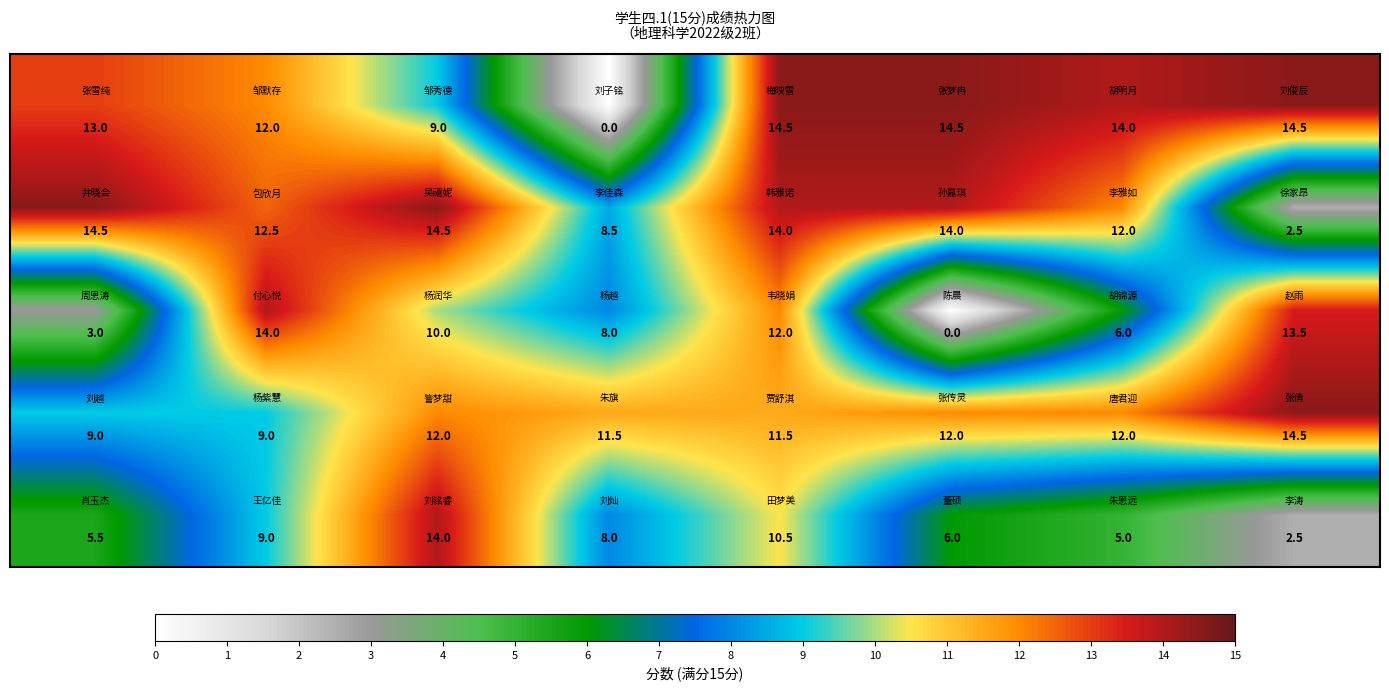

What is the greatest value displayed?

14.5